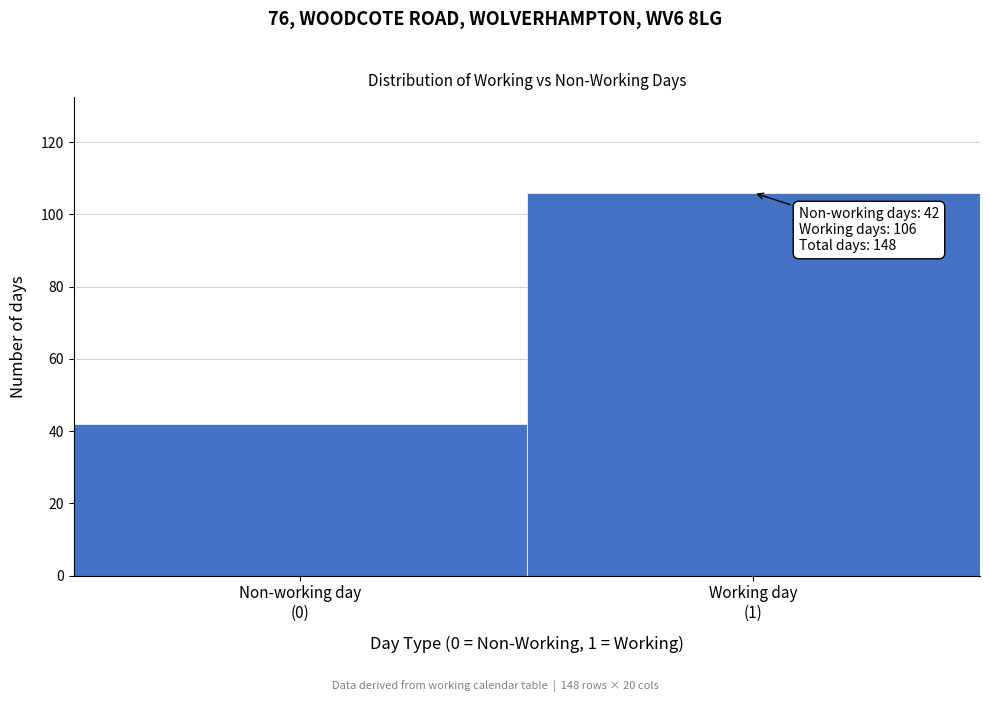

Reading left to right, extract all data points from this chart.

42	106